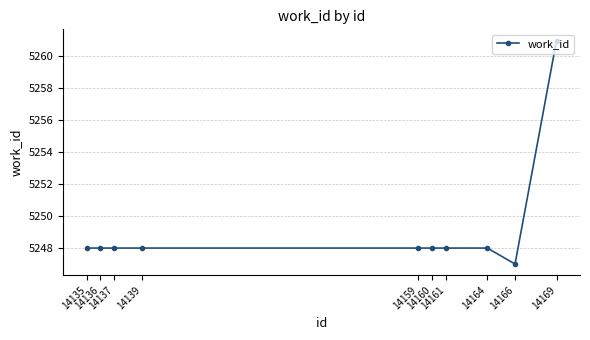

What is the value of the 9th point from the left?

5247